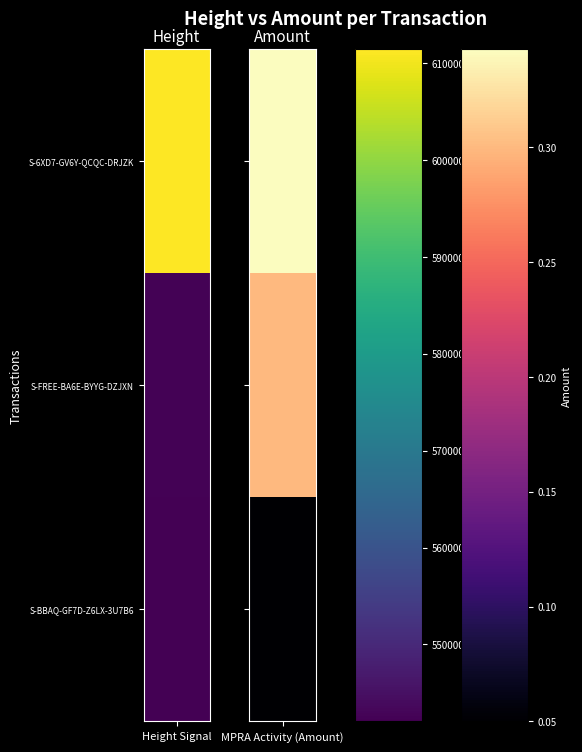

Reading left to right, list all the values displayed in this chart.

Height: S-6XD7-GV6Y-QCQC-DRJZK=611416.0	S-FREE-BA6E-BYYG-DZJXN=542348.0	S-BBAQ-GF7D-Z6LX-3U7B6=542067.0
Amount: S-6XD7-GV6Y-QCQC-DRJZK=0.3	S-FREE-BA6E-BYYG-DZJXN=0.3	S-BBAQ-GF7D-Z6LX-3U7B6=0.1